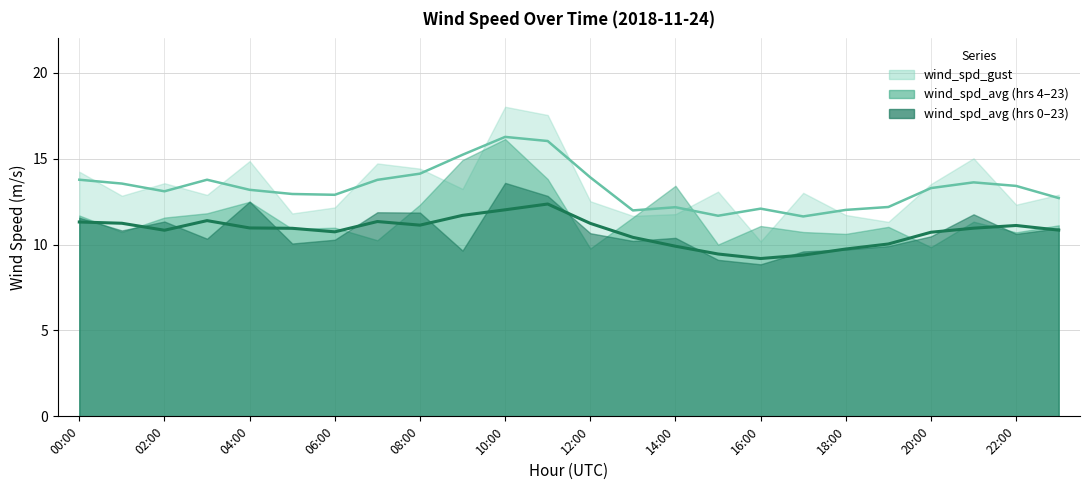

How many interior local peaks does the wind_spd_avg series have?

6